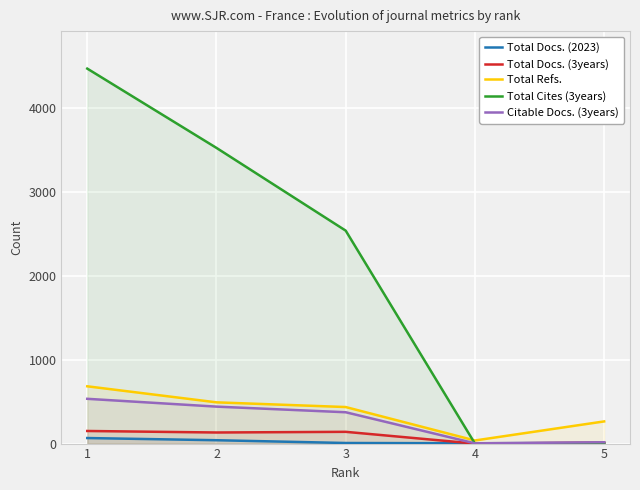

How many distinct data groups are displayed?

5